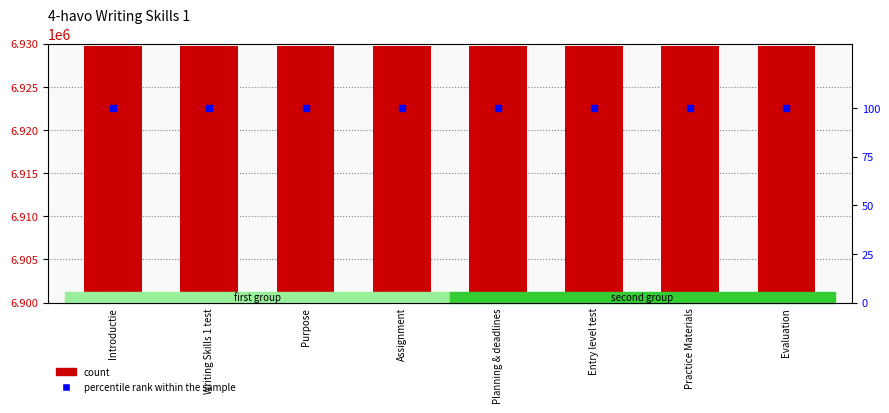

What value does the count series have at Practice Materials?

6929759